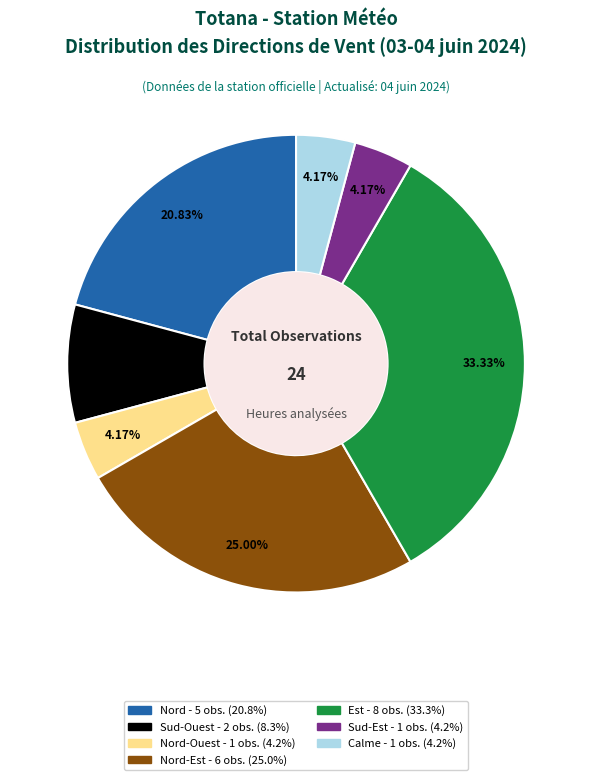

How many slices are in this pie chart?

7